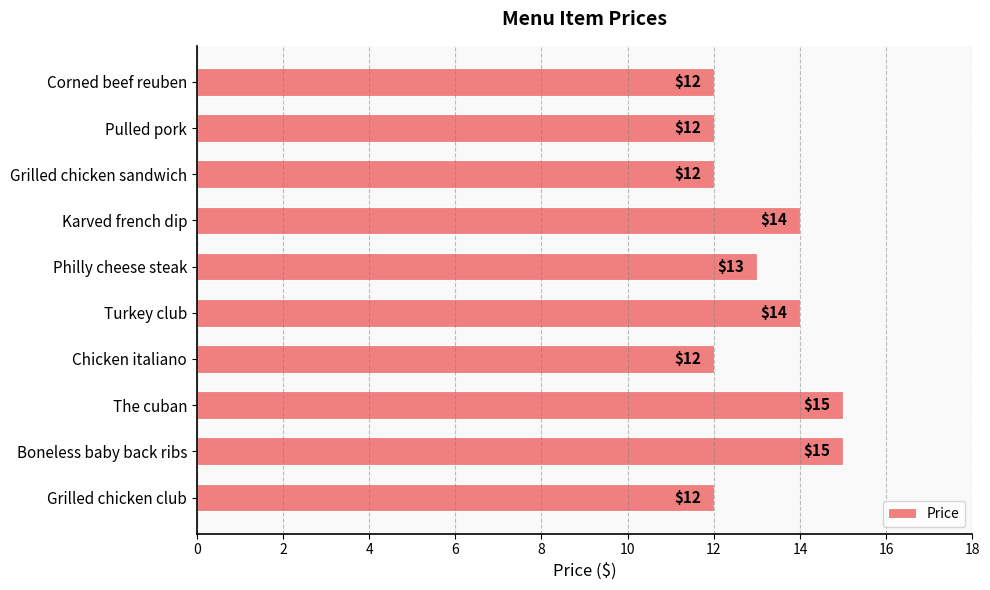

The value at Grilled chicken sandwich is 12. True or false?

True